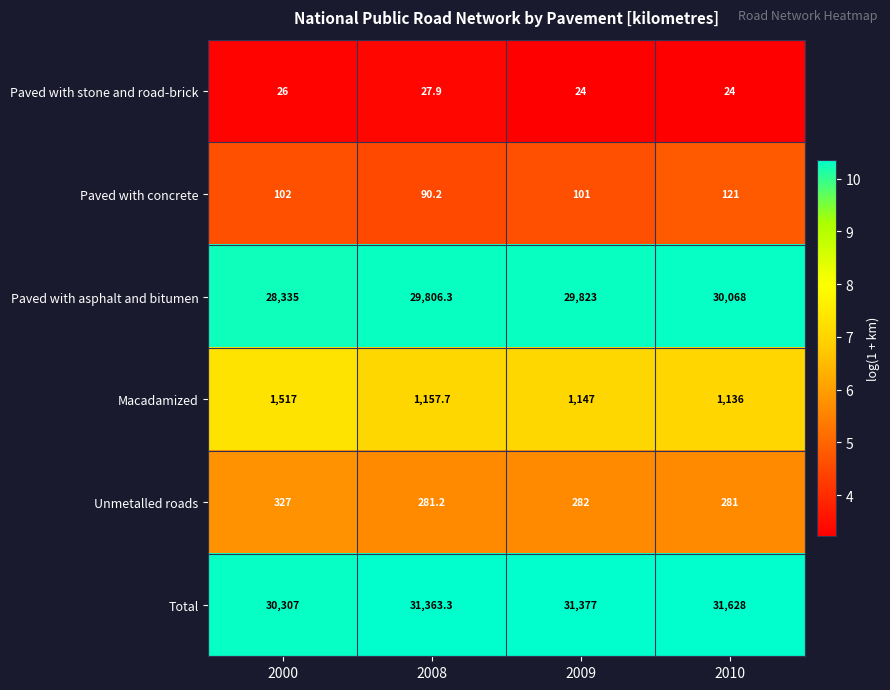

How many categories are shown in the chart?

4